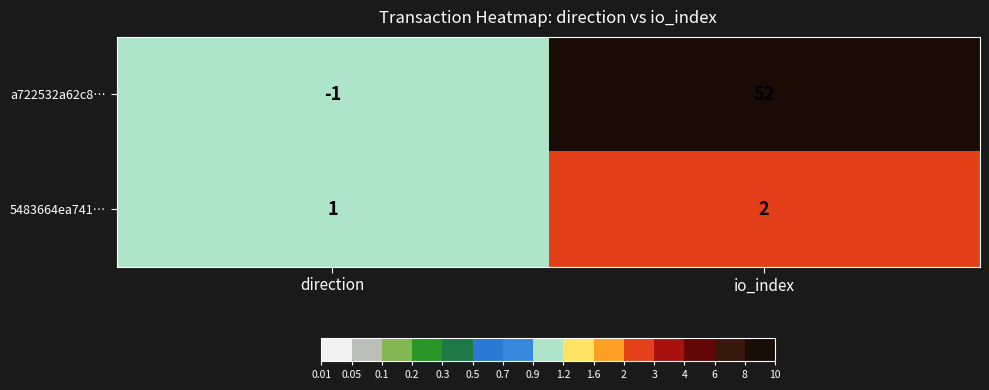

At how many categories does at least one series exceed 3?

1